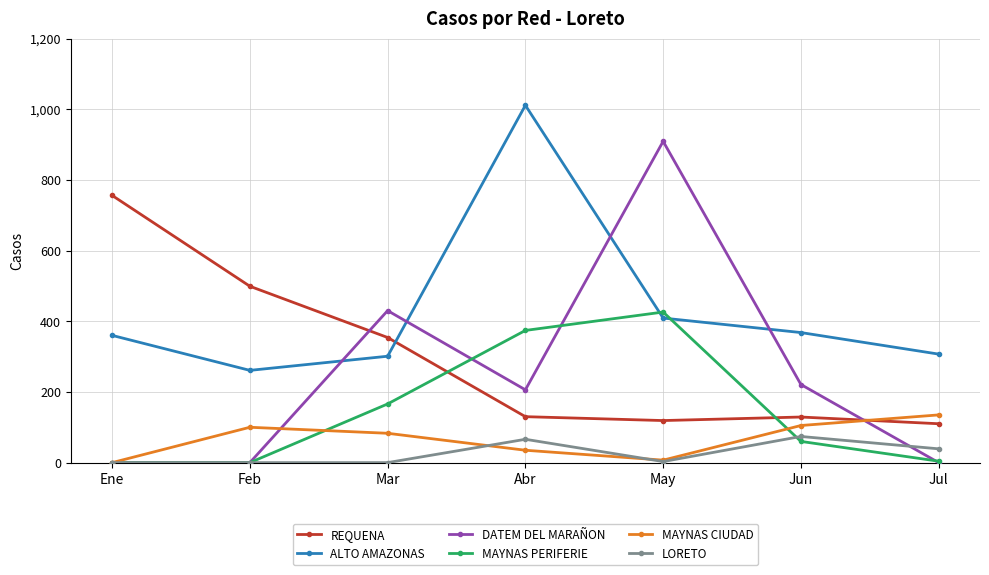

What is the label of the 5th point from the right?

Mar